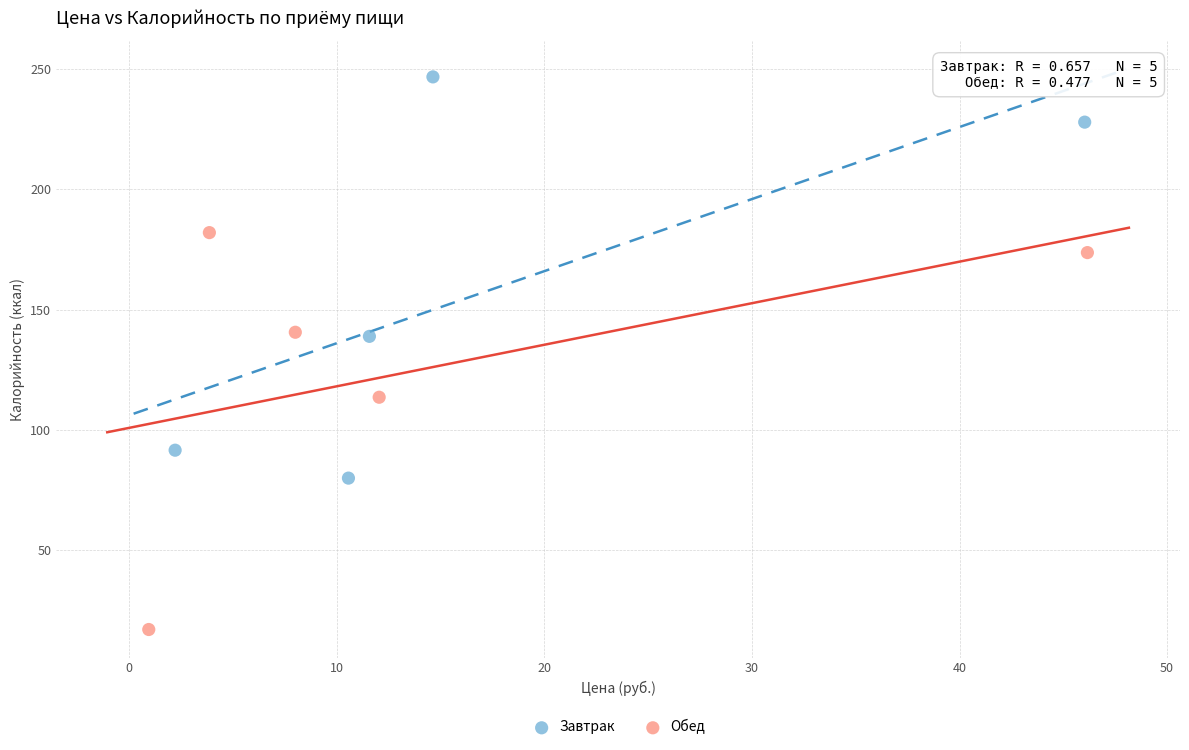

Which series reaches the maximum Y coordinate?

Завтрак